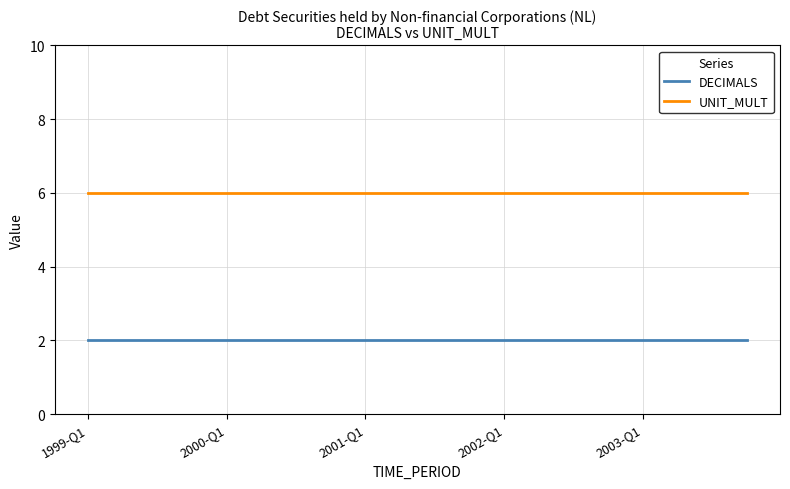

True or false: DECIMALS and UNIT_MULT intersect in this chart.

False